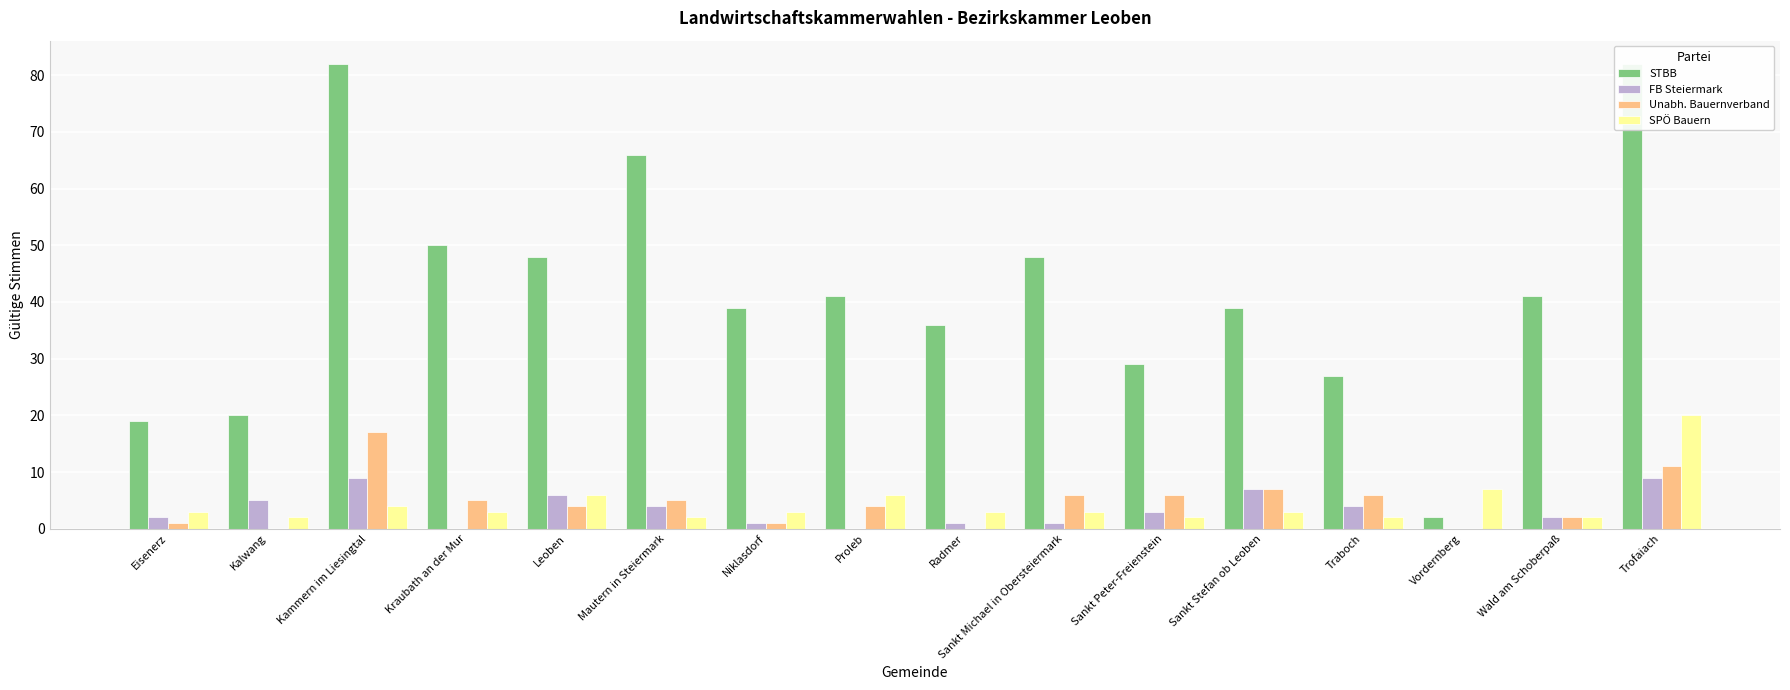

What is the maximum value shown in the chart?

82